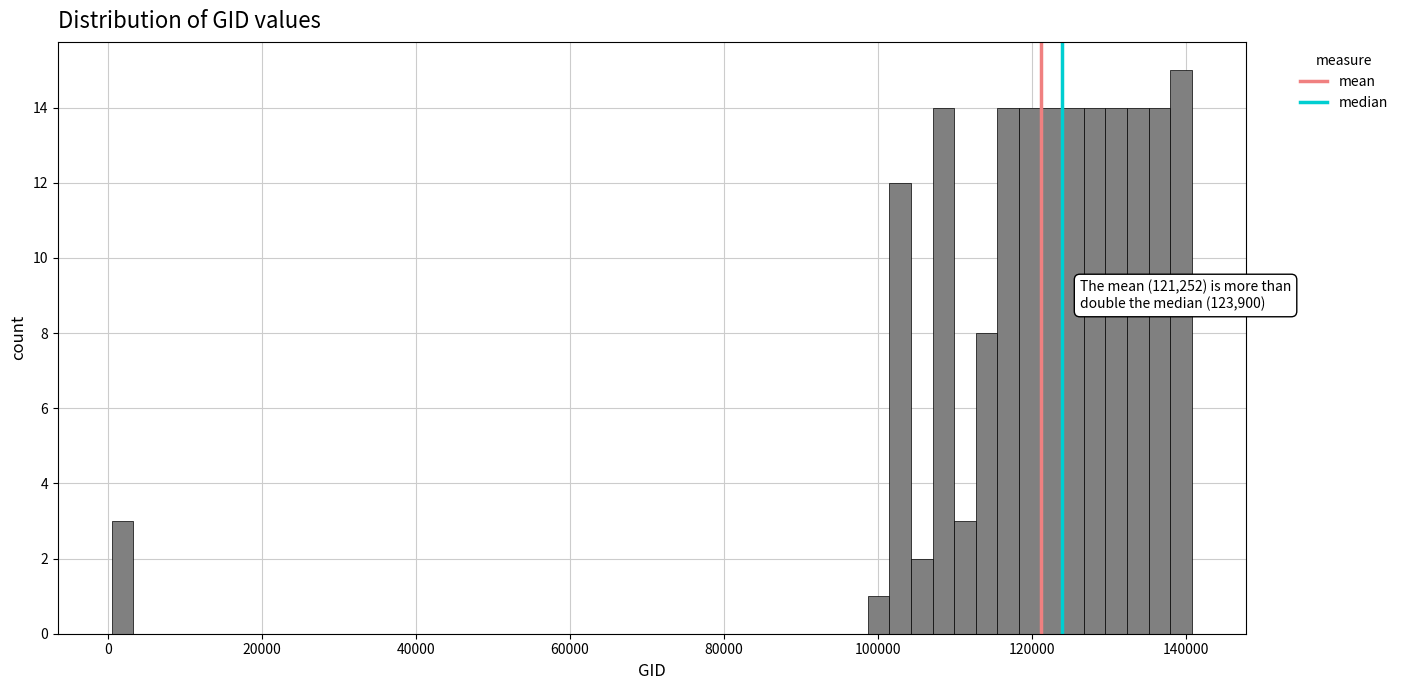

Around what value on the x-axis is the tallest bar? Give the approximate position of its centre, as read against the axis.

140000